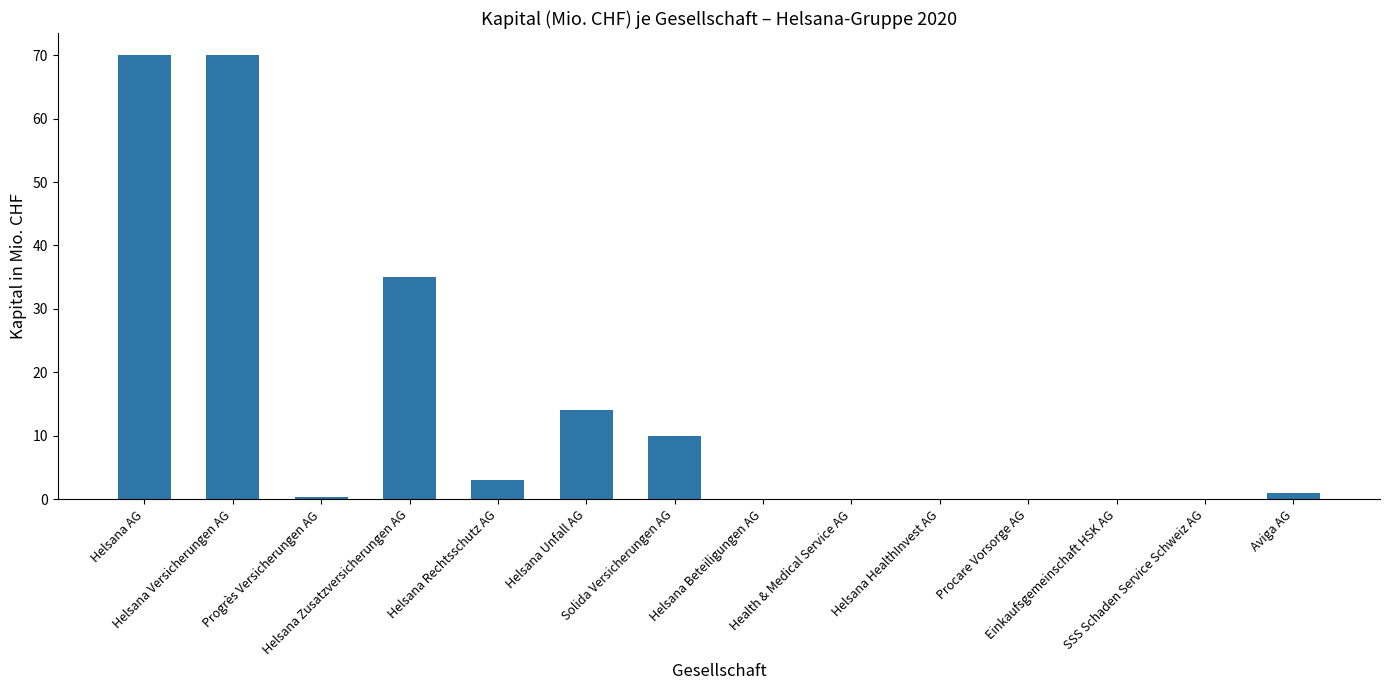

Rank the categories by value from lowest to highest.

Helsana Beteiligungen AG, Health & Medical Service AG, Helsana HealthInvest AG, Procare Vorsorge AG, Einkaufsgemeinschaft HSK AG, SSS Schaden Service Schweiz AG, Progrès Versicherungen AG, Aviga AG, Helsana Rechtsschutz AG, Solida Versicherungen AG, Helsana Unfall AG, Helsana Zusatzversicherungen AG, Helsana AG, Helsana Versicherungen AG